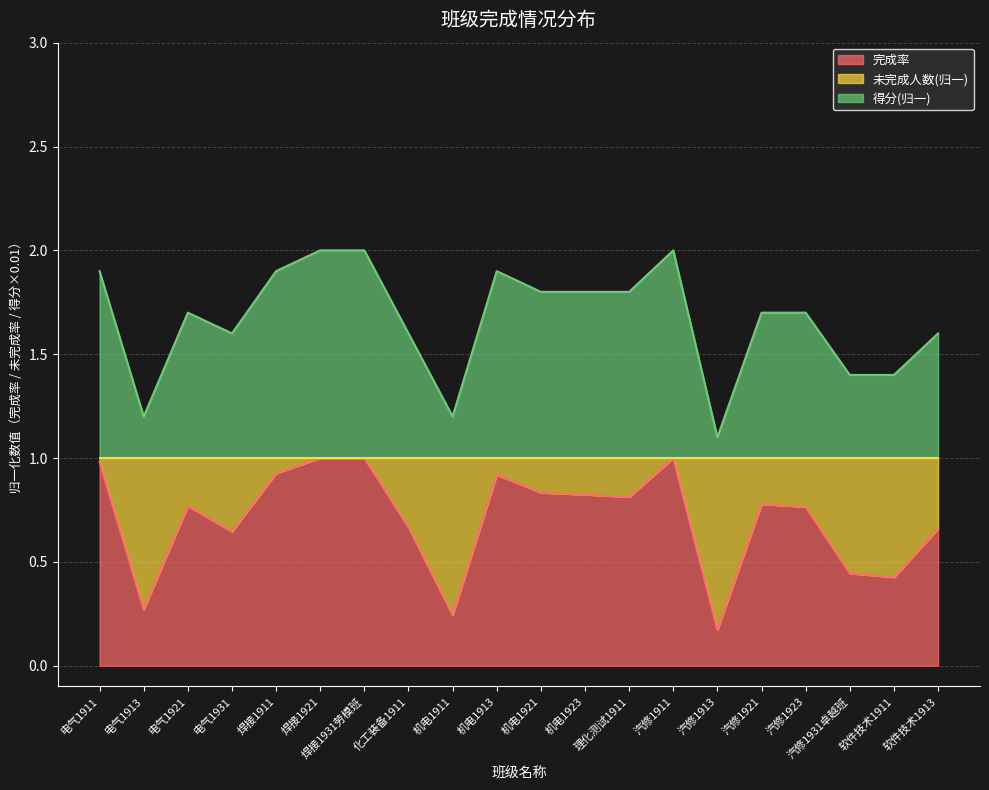

Count the number of categories in the chart.

20